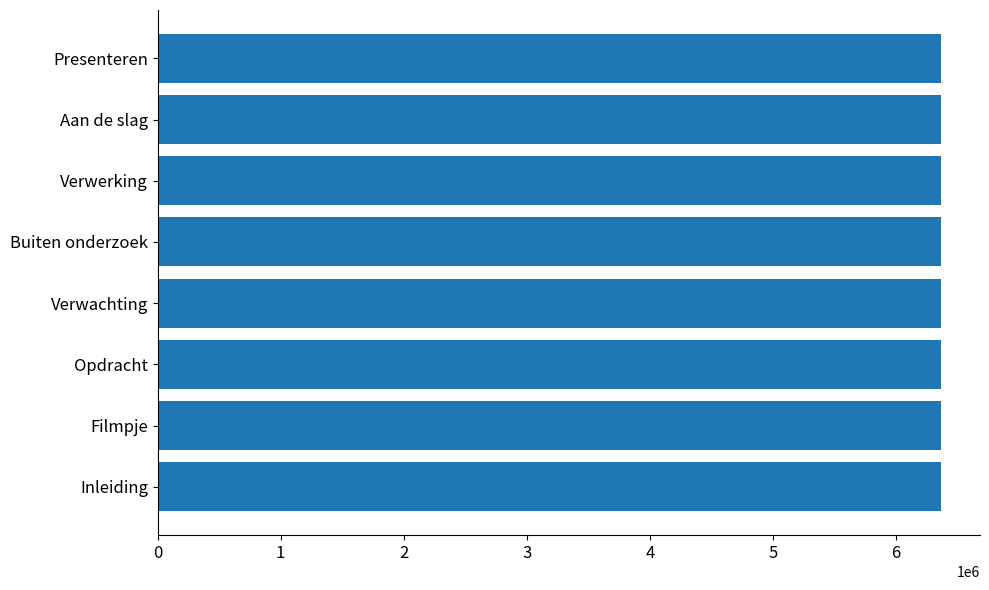

What is the average value?

6365042